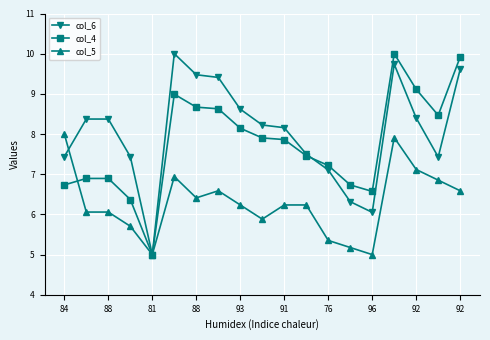

List the series in order of their overall mean, lowest first.

col_5, col_4, col_6